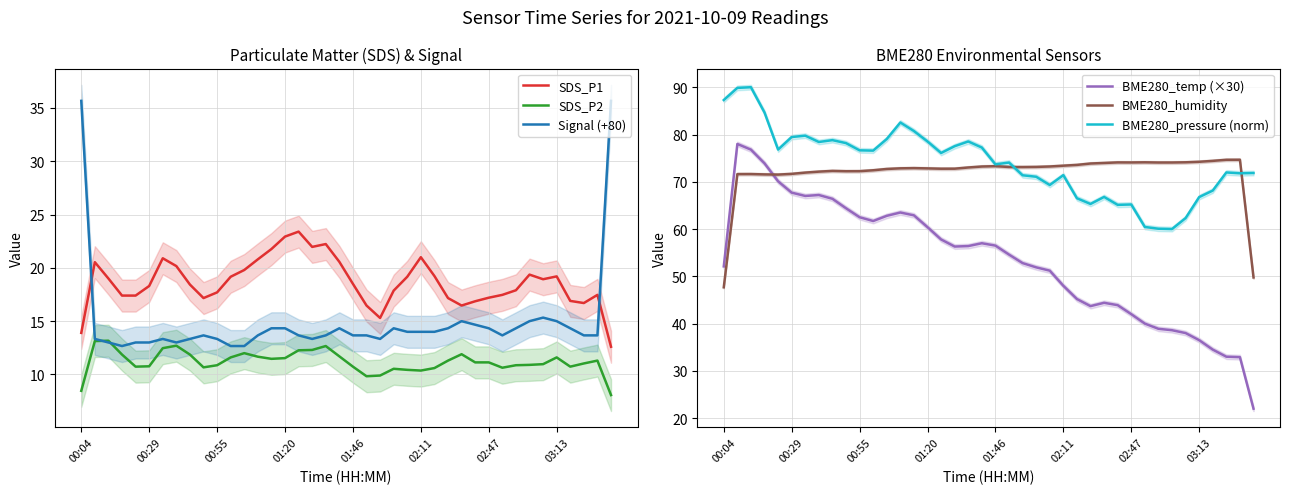

Rank the series at 21 from lowest to highest value.

SDS_P2, Signal (+80), SDS_P1, BME280_temp (×30), BME280_humidity, BME280_pressure (norm)